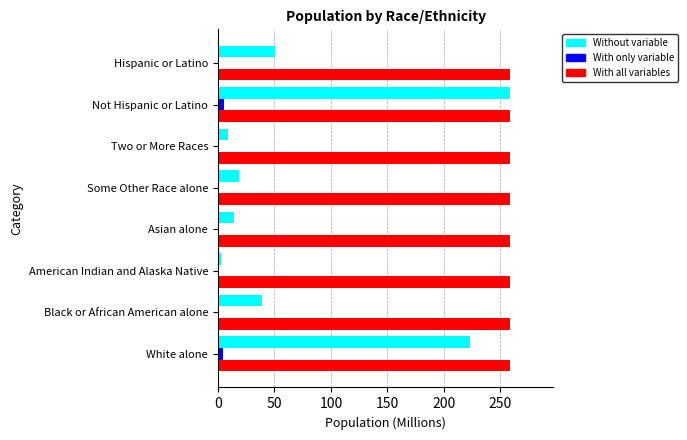

What is the sum of all With all variables values?

2066.1